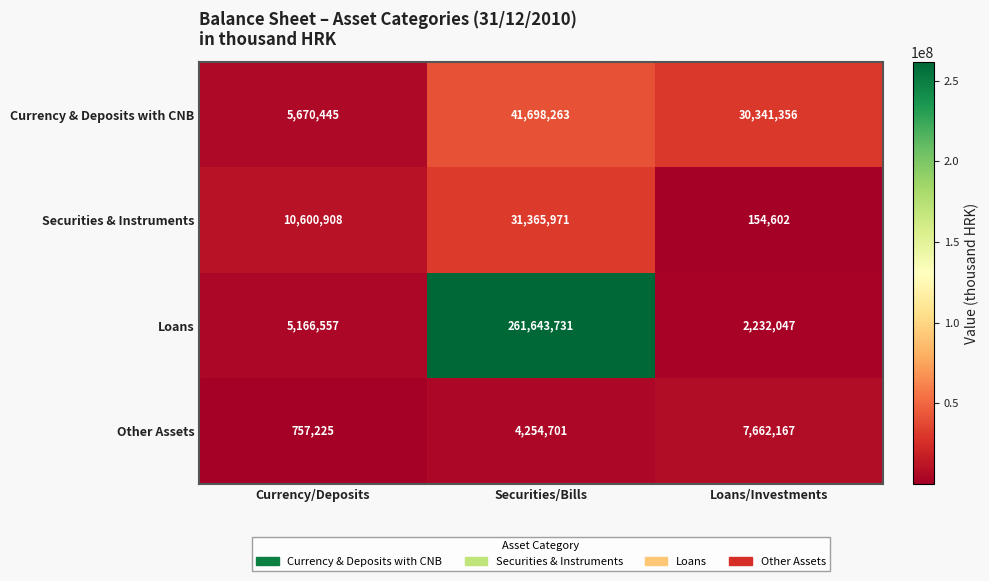

At how many categories does at least one series exceed 245469226?

1